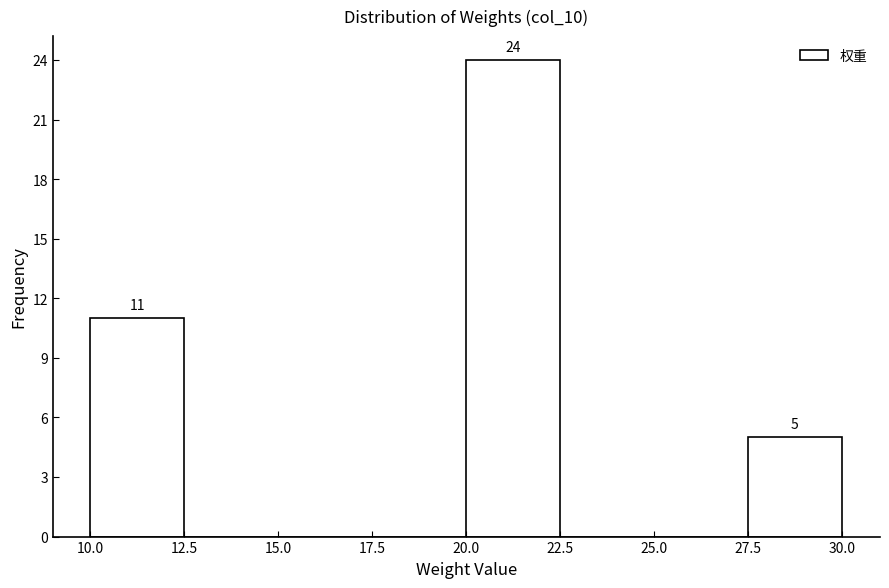

Which range on the x-axis has the tallest bar?

20.0 to 22.5